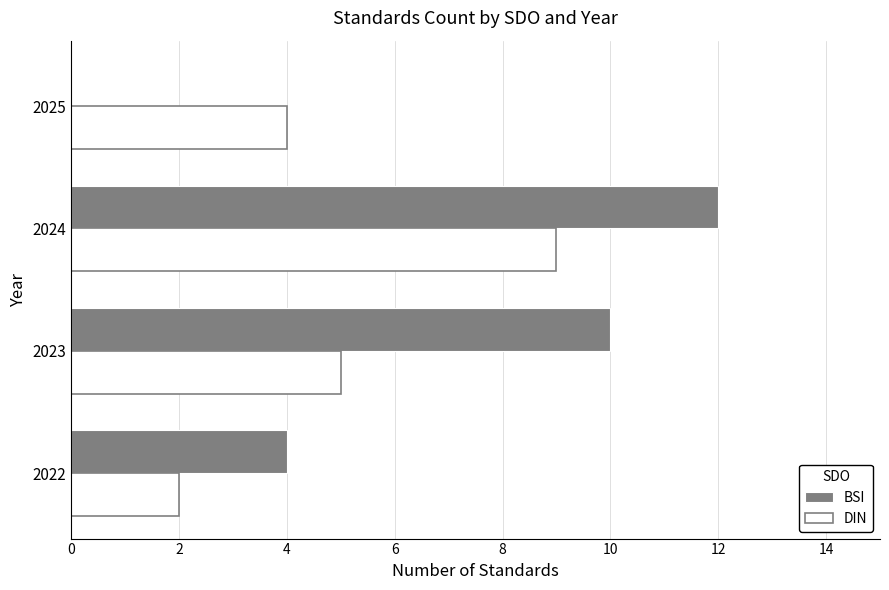

What are all the series names shown in the legend?

BSI, DIN